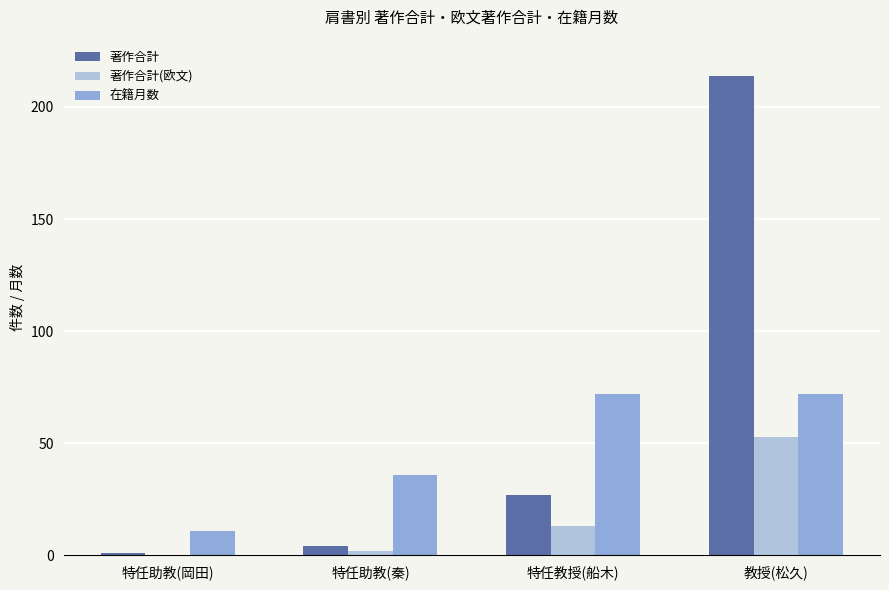

Are the bars horizontal?

No